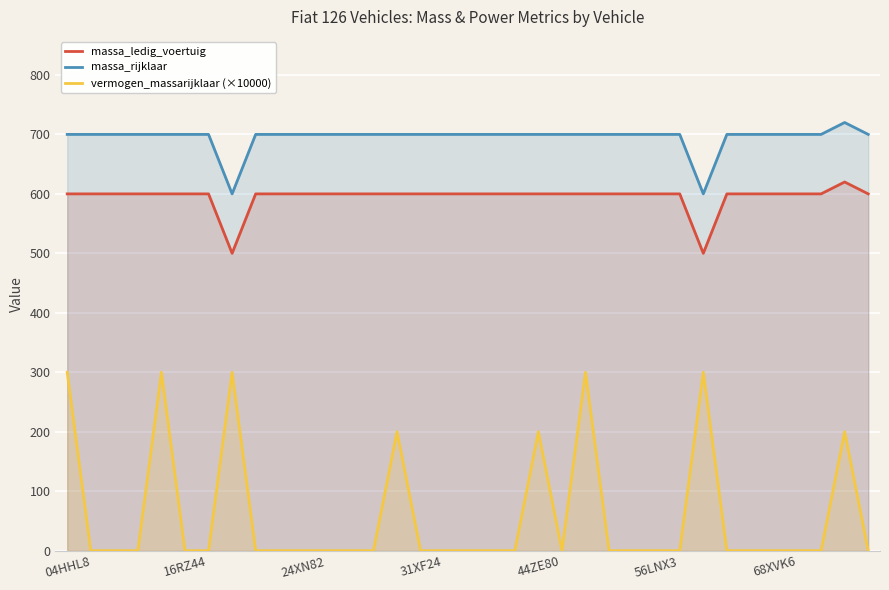

What is the difference between the highest and lowest values at 31XF24?

700